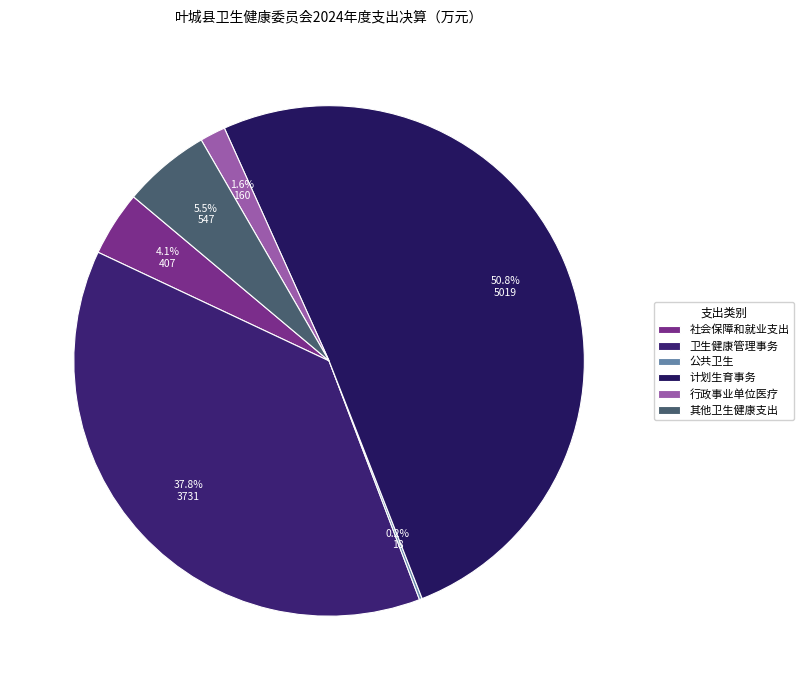

To the nearest percent, what is the average slice percentage?

17%